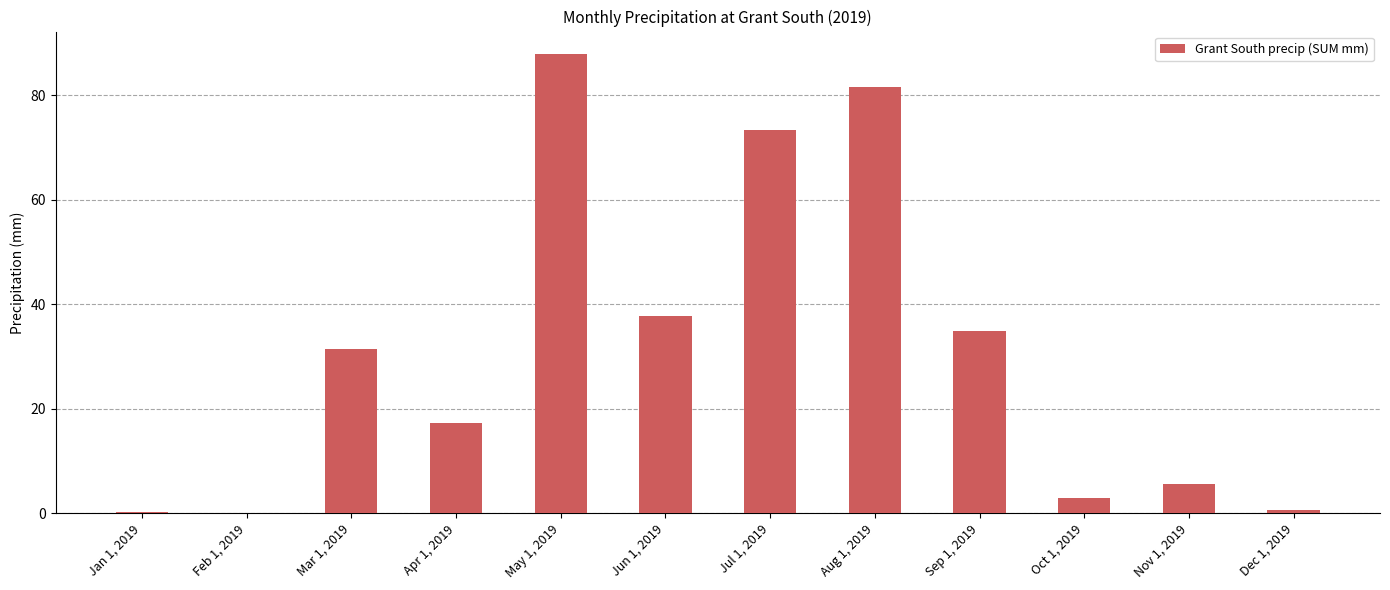

The value at Apr 1, 2019 is 17.2. True or false?

True